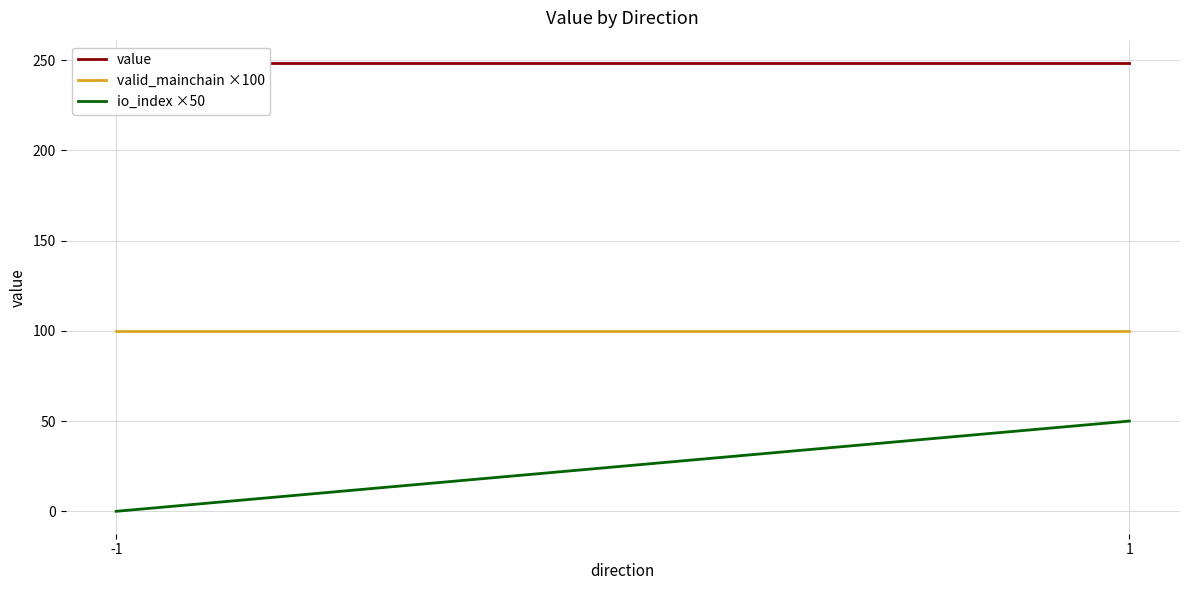

What is the average value of the value series?

248.3